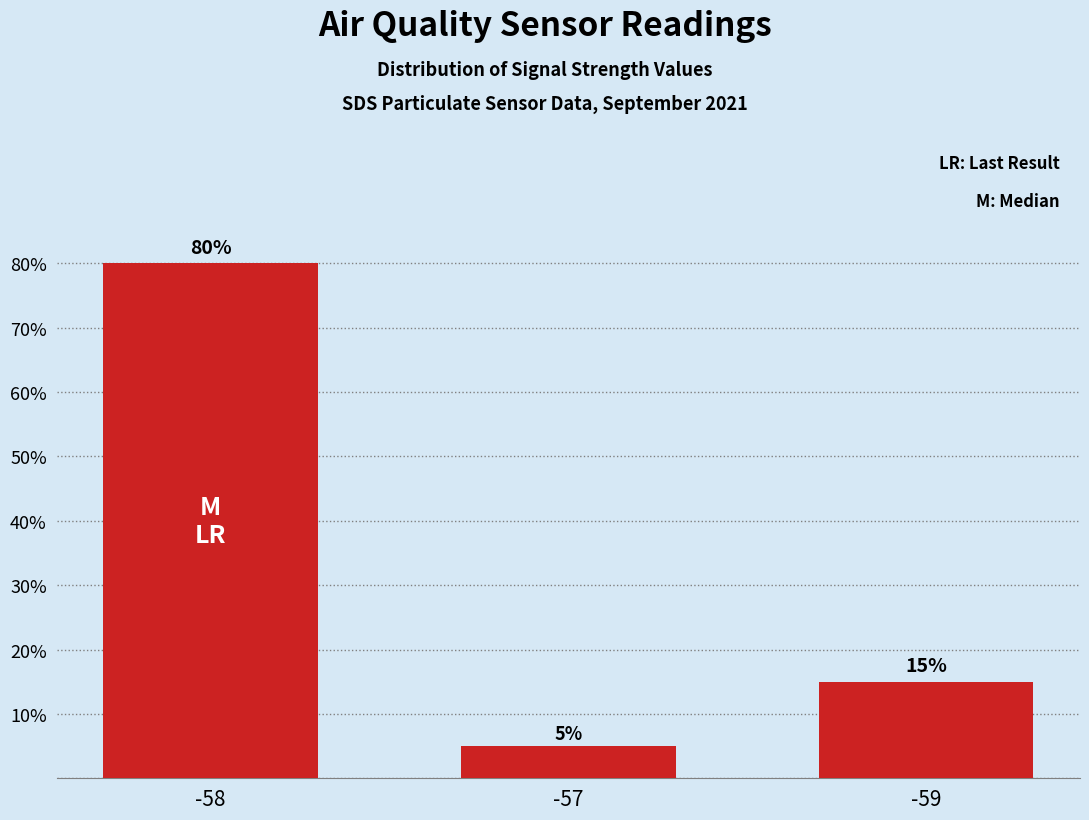

What is the sum of all values?

100